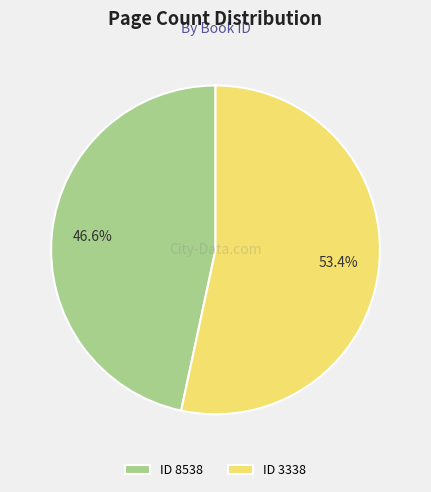

What is the smallest slice in the pie chart?

ID 8538